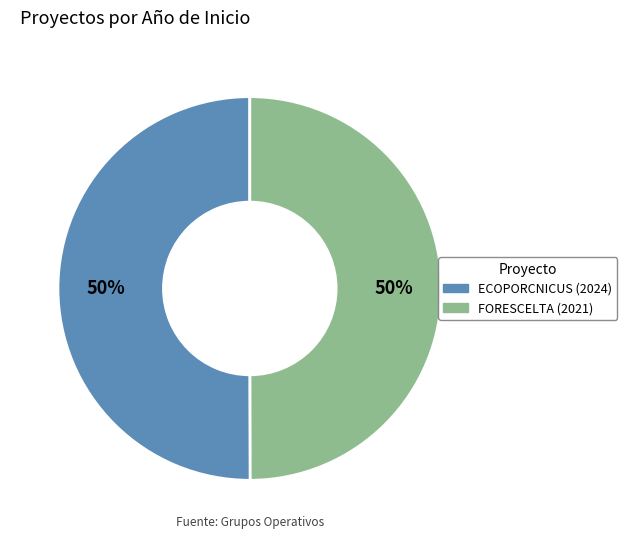

Combined, do ECOPORCNICUS (2024) and FORESCELTA (2021) account for over 50%?

Yes